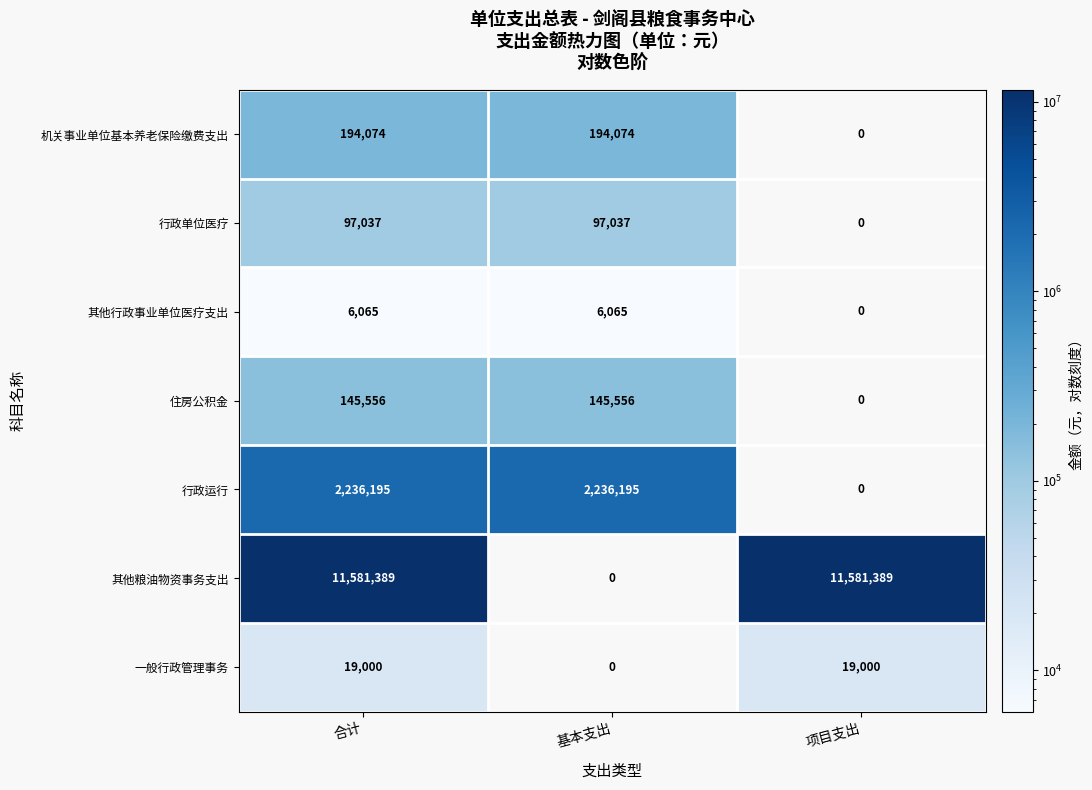

The value of 行政单位医疗 at 合计 is 97037. True or false?

True